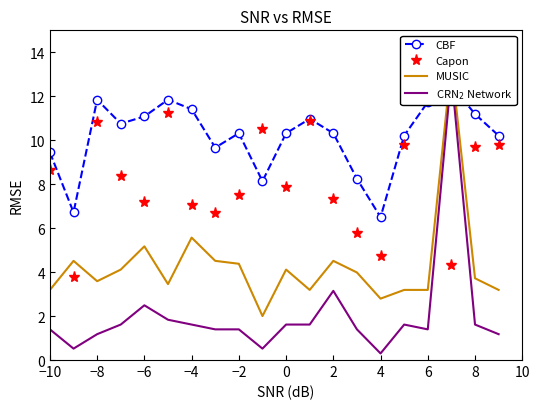

What are all the series names shown in the legend?

CBF, Capon, MUSIC, CRN$_2$ Network